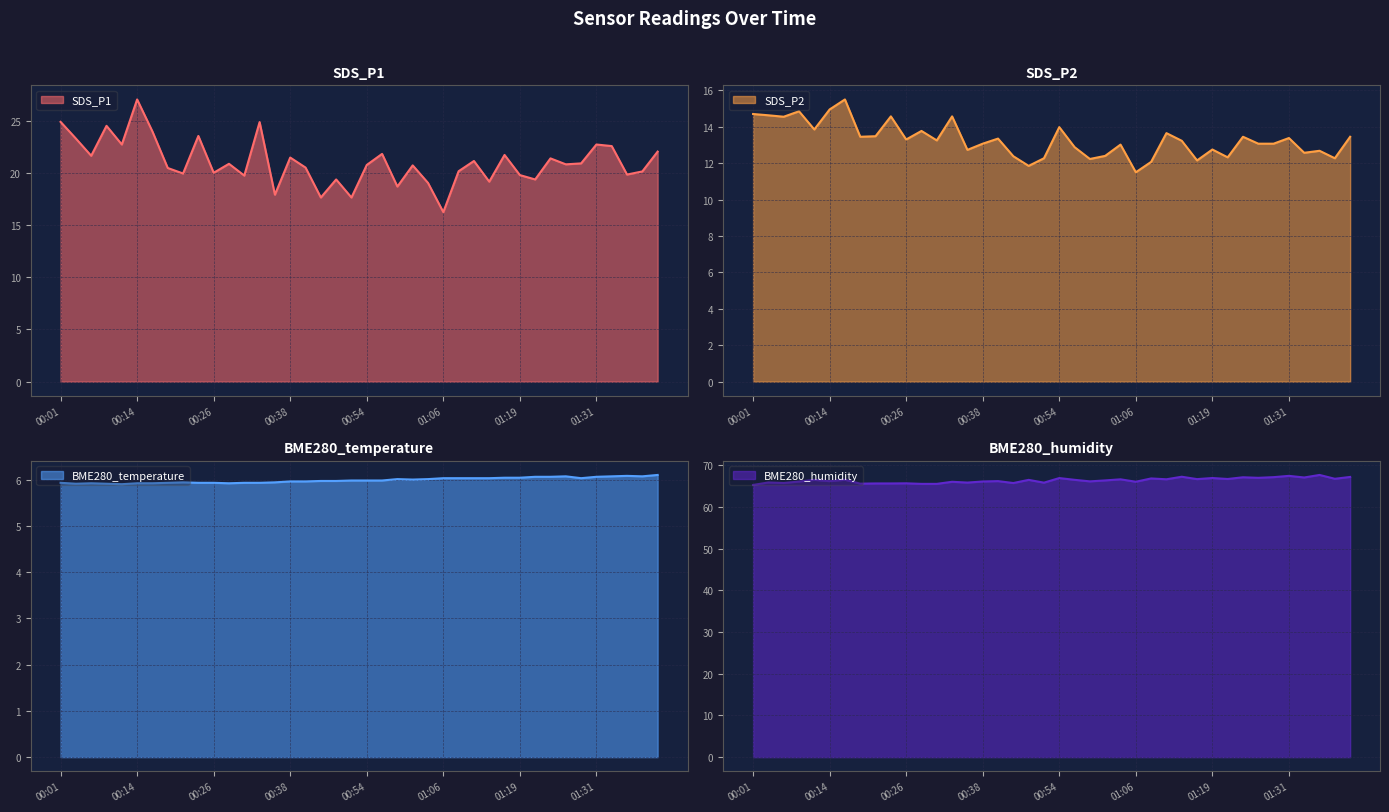

List the labels in order of SDS_P1 value, largest first.

00:14, 00:01, 00:33, 00:09, 00:16, 00:24, 00:04, 00:11, 01:31, 01:34, 01:41, 00:57, 01:16, 00:06, 00:38, 01:24, 01:11, 01:29, 00:29, 01:26, 00:54, 01:01, 00:47, 00:19, 01:09, 01:39, 00:26, 00:21, 01:36, 01:19, 00:31, 00:49, 01:21, 01:14, 01:04, 00:59, 00:36, 00:47, 00:52, 01:06